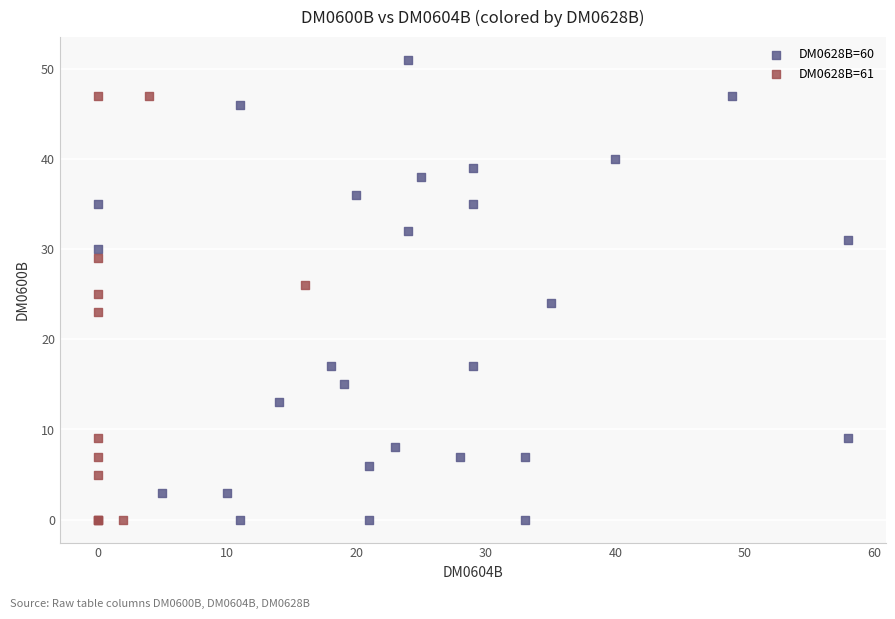

Which series reaches the maximum Y coordinate?

DM0628B=60